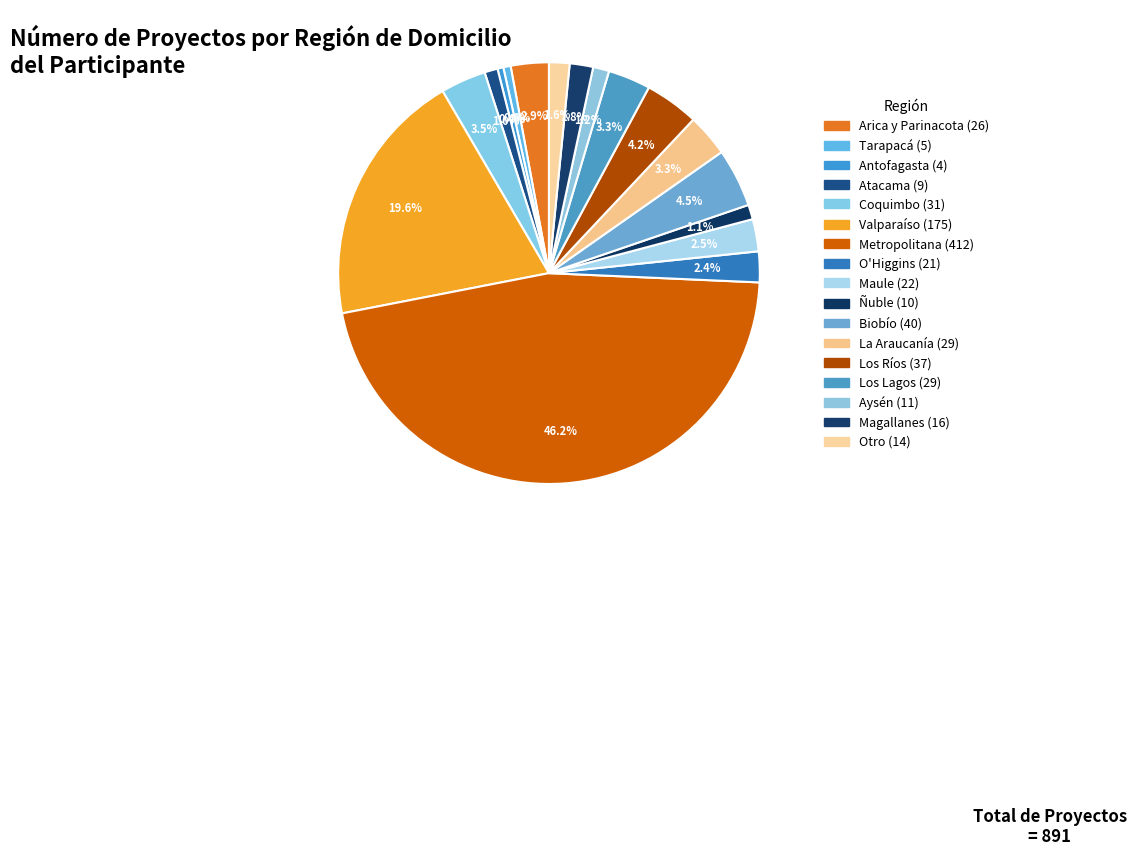

What is the ratio of the value at Los Ríos to the value at Biobío?

0.9